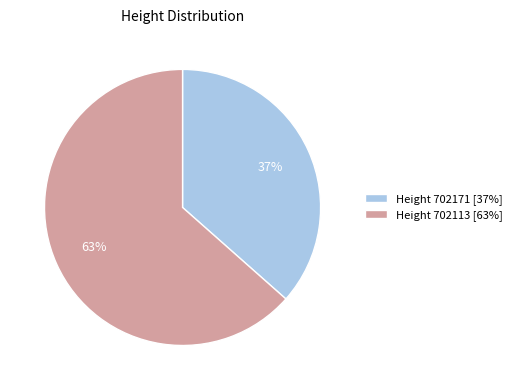

Do Height 702171 [37%] and Height 702113 [63%] together represent more than half of the pie?

Yes